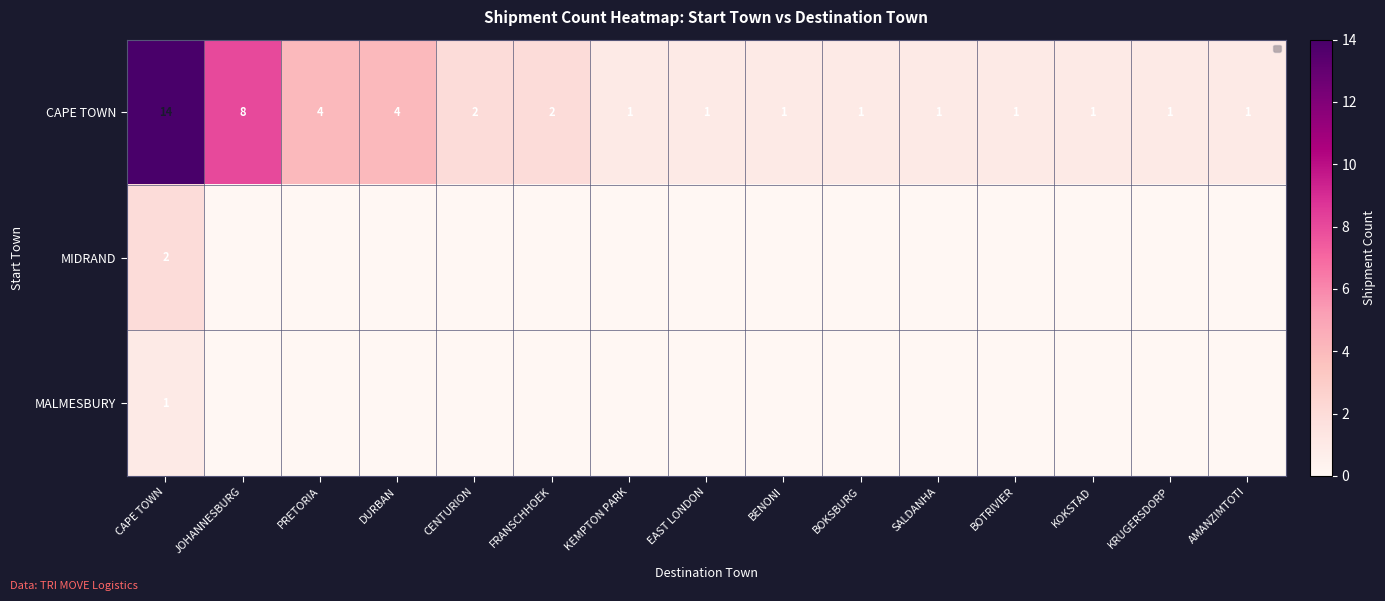

What is the difference between the maximum and minimum values in the CAPE TOWN series?

13